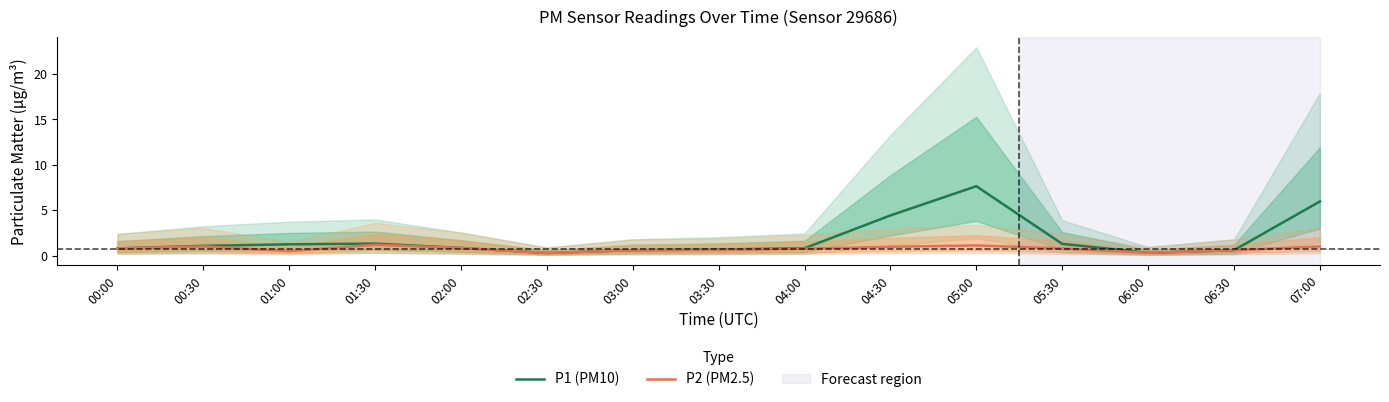

True or false: P1 (PM10) and P2 (PM2.5) intersect in this chart.

False